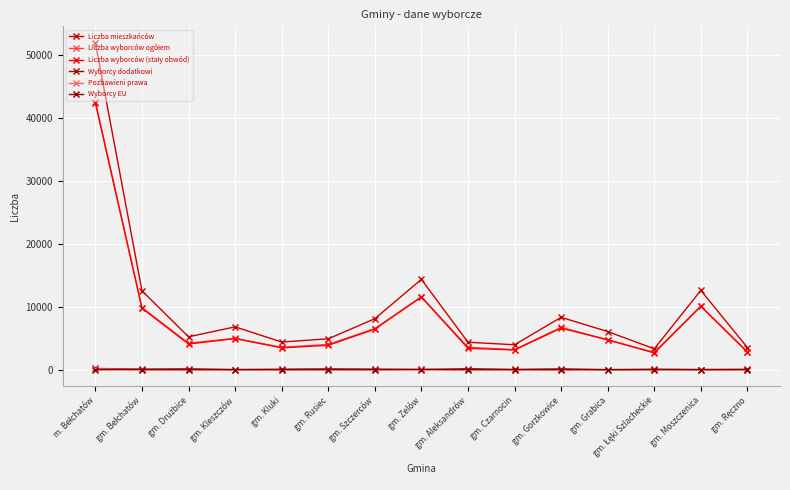

Does the chart have visible grid lines?

Yes